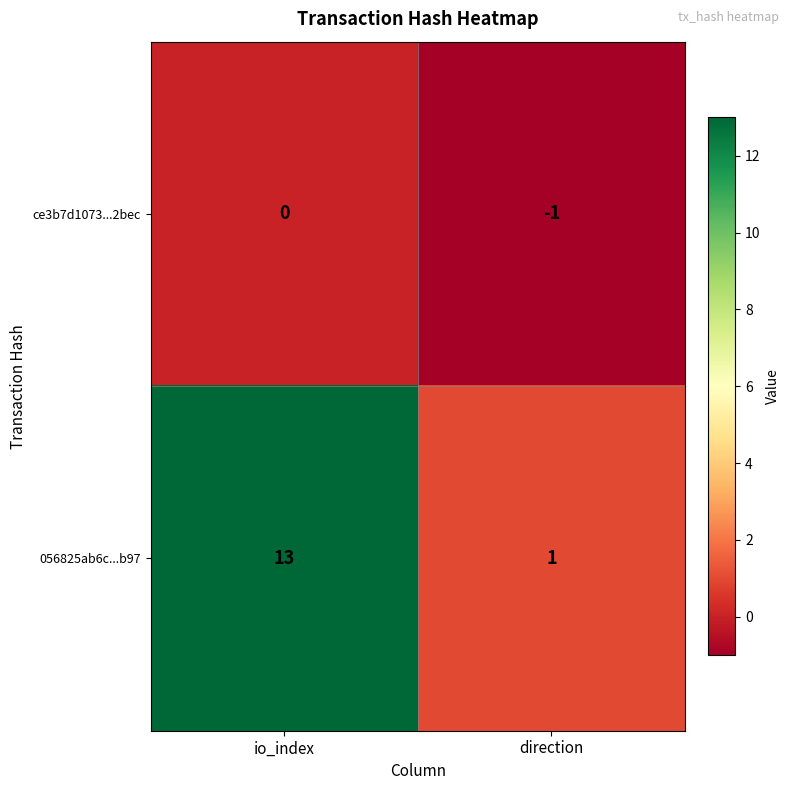

Reading left to right, what are all the values shown in this chart?

ce3b7d1073...2bec: io_index=0	direction=-1
056825ab6c...b97: io_index=13	direction=1